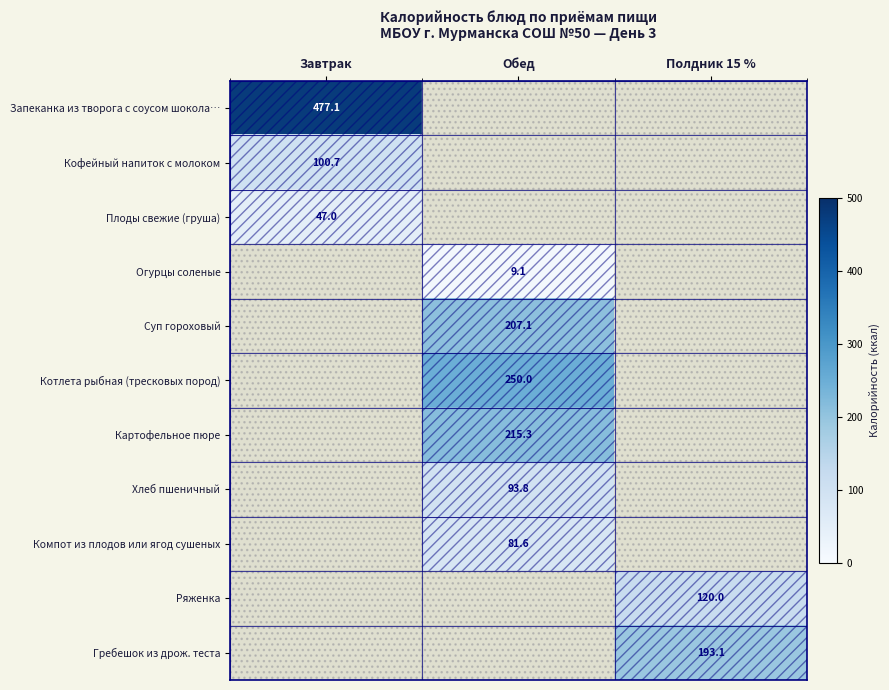

Is the value of Хлеб пшеничный at Обед greater than the value of Суп гороховый at Обед?

No